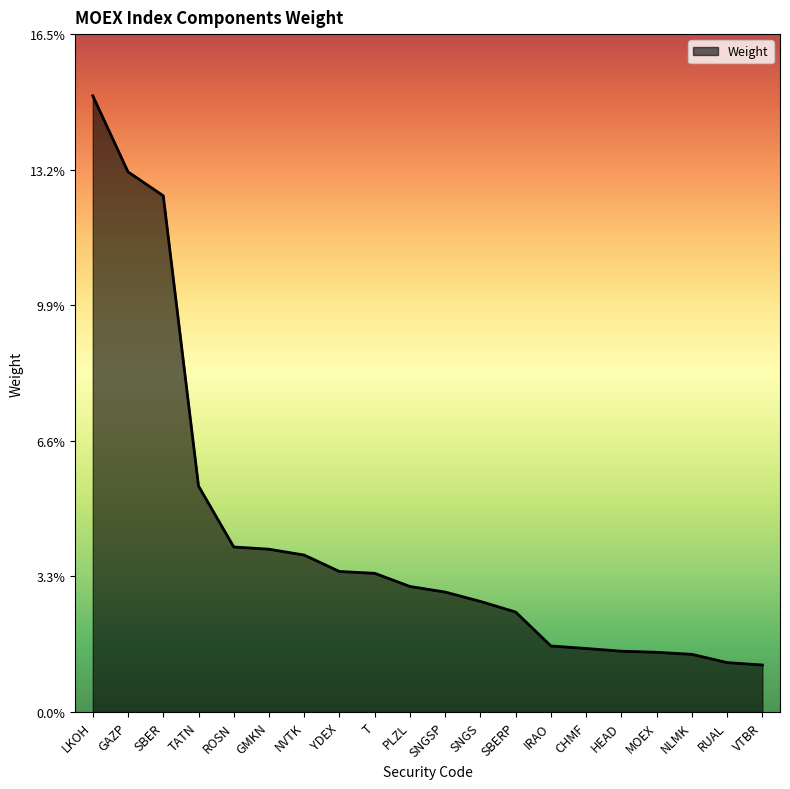

What position from the right is VTBR?

1